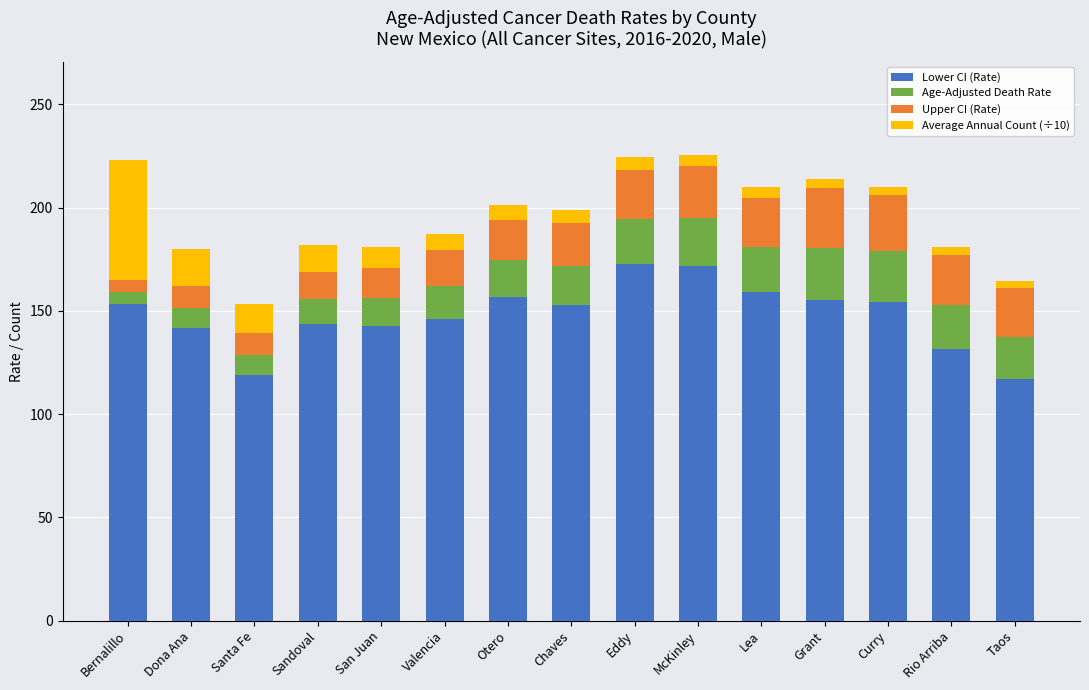

What is the total value across all series at Otero?

201.4